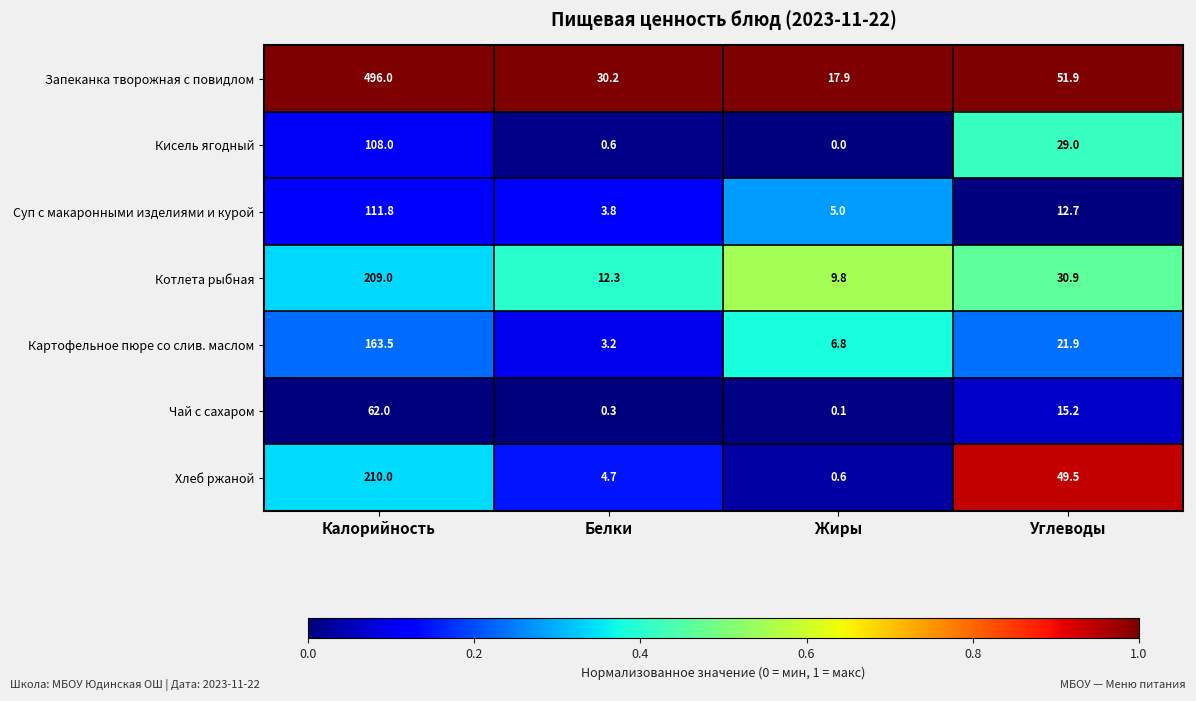

The Котлета рыбная series shows 45.7 at Углеводы. True or false?

False